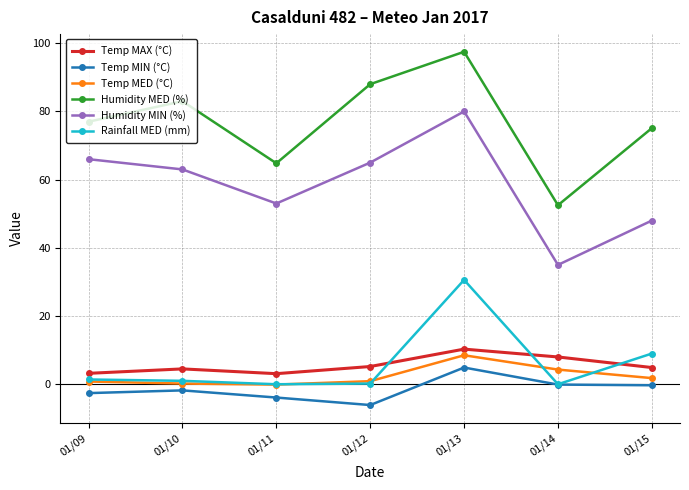

Is the value of Humidity MED (%) at 01/13 greater than the value of Temp MAX (°C) at 01/15?

Yes